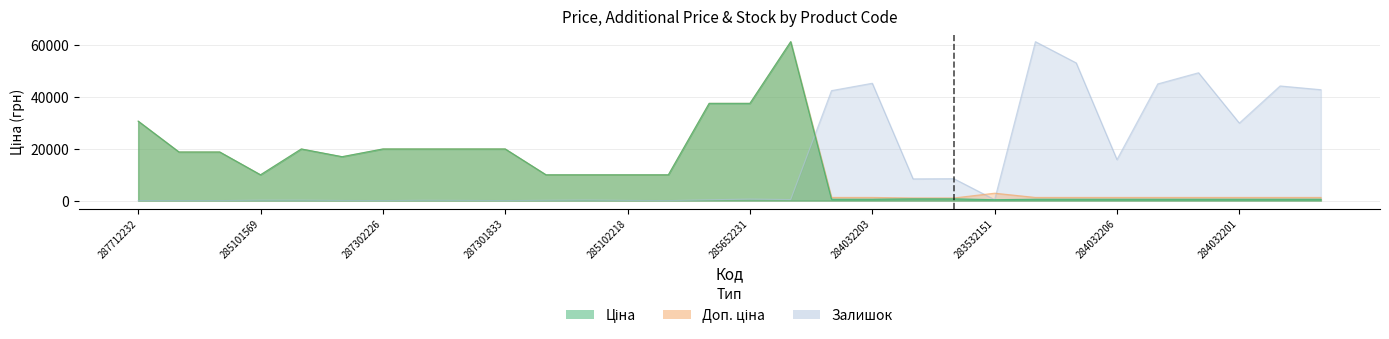

Reading left to right, transcribe all the data shown in this chart.

Ціна: 30717.1	18796.8	18796.8	9975.0	19964.2	16976.3	19964.2	19964.2	19964.2	19964.2	9975.0	9975.0	9975.0	9975.0	37593.6	37593.6	61434.3	539.0	539.0	693.7	693.7	359.9	539.0	539.0	539.0	539.0	539.0	539.0	539.0	539.0
Доп. ціна: 30717.1	18796.8	18796.8	9975.0	19964.2	16976.3	19964.2	19964.2	19964.2	19964.2	9975.0	9975.0	9975.0	9975.0	37593.6	37593.6	61434.3	1235.4	1235.4	1024.6	1024.6	2878.8	1235.4	1235.4	1235.4	1235.4	1235.4	1235.4	1235.4	1235.4
Залишок: 0.0	0.0	0.0	177.8	177.8	50.8	0.0	127.0	76.2	0.0	127.0	228.6	76.2	0.0	330.2	584.1	406.3	42513.8	45358.2	8406.3	8482.4	380.9	61434.3	53231.2	15847.4	45104.3	49421.7	29967.9	44317.0	42869.4